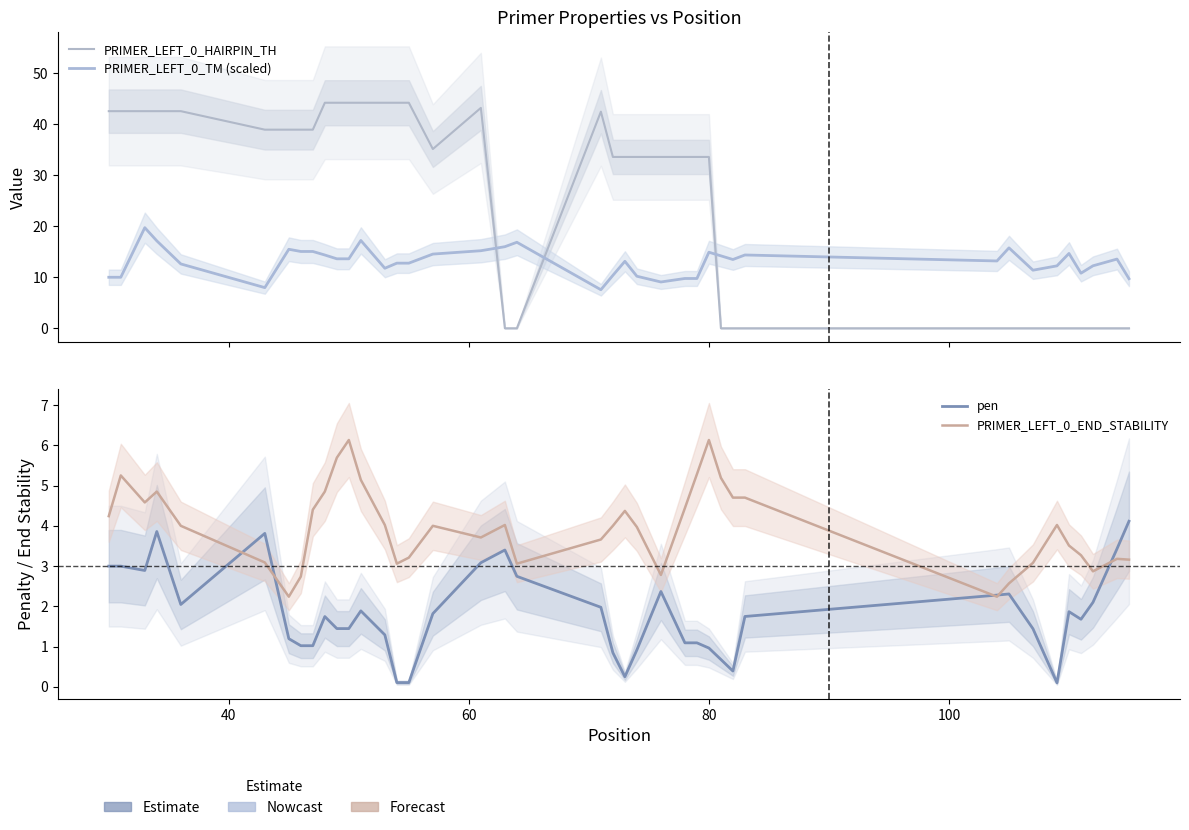

Which series has the largest total across all categories?

PRIMER_LEFT_0_HAIRPIN_TH